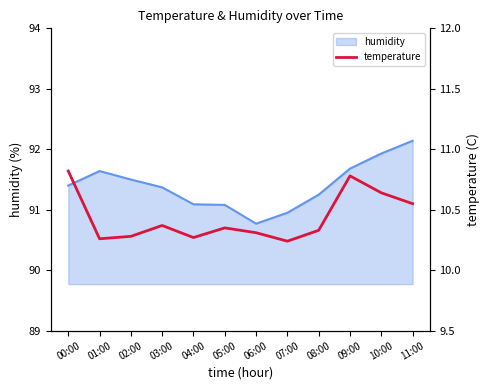

Reading right to left, extract all data points from this chart.

10.6	10.6	10.8	10.3	10.2	10.3	10.3	10.3	10.4	10.3	10.3	10.8